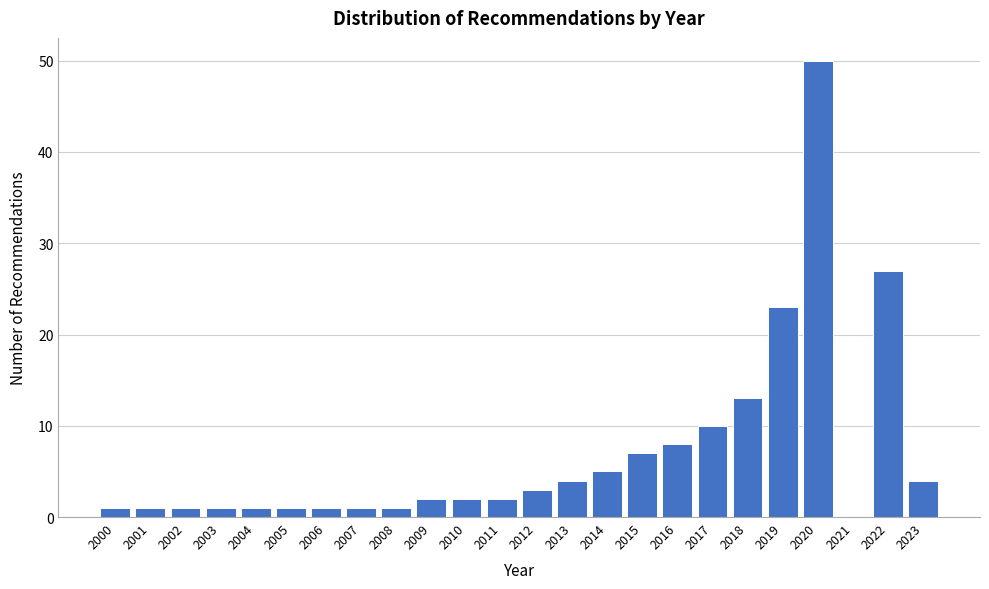

Reading left to right, what are all the values shown in this chart?

2000=1	2001=1	2002=1	2003=1	2004=1	2005=1	2006=1	2007=1	2008=1	2009=2	2010=2	2011=2	2012=3	2013=4	2014=5	2015=7	2016=8	2017=10	2018=13	2019=23	2020=50	2021=0	2022=27	2023=4